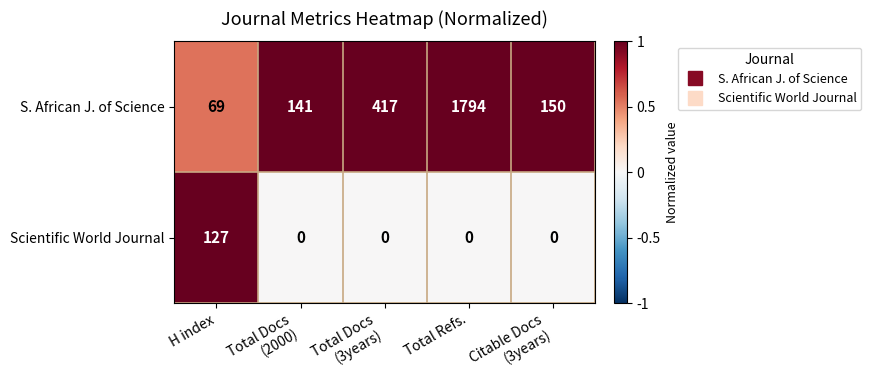

Rank the series by their average value, from highest to lowest.

S. African J. of Science, Scientific World Journal